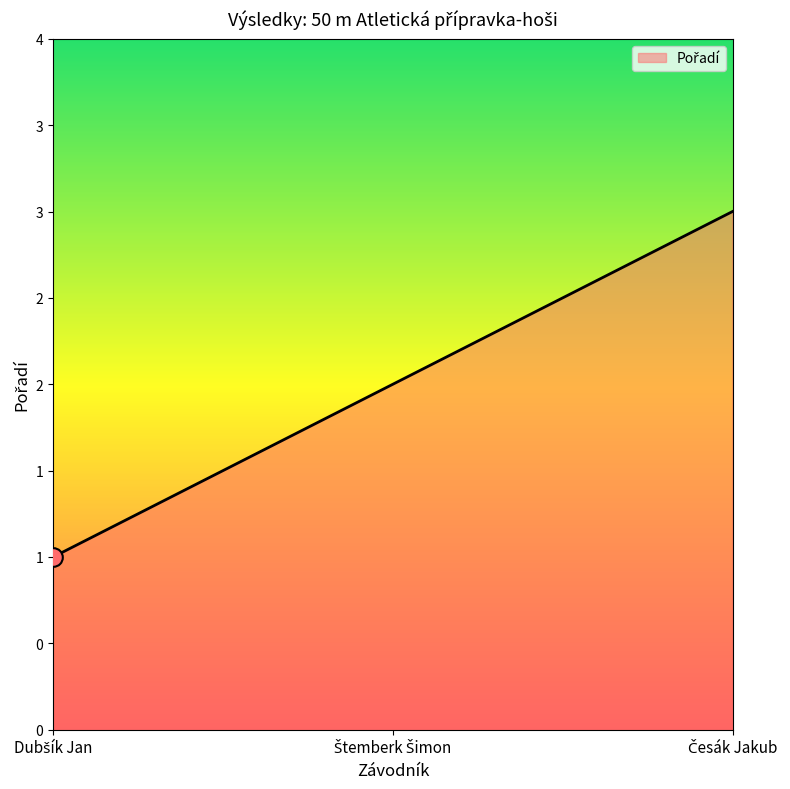

What is the ratio of the value at Štemberk Šimon to the value at Dubšík Jan?

2.0